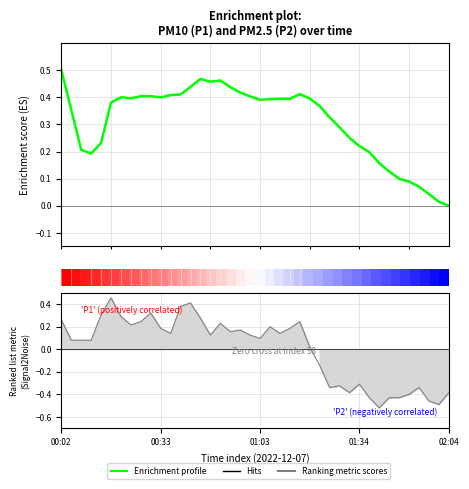

Is it true that Ranking metric scores equals 0.1 at 22?

False